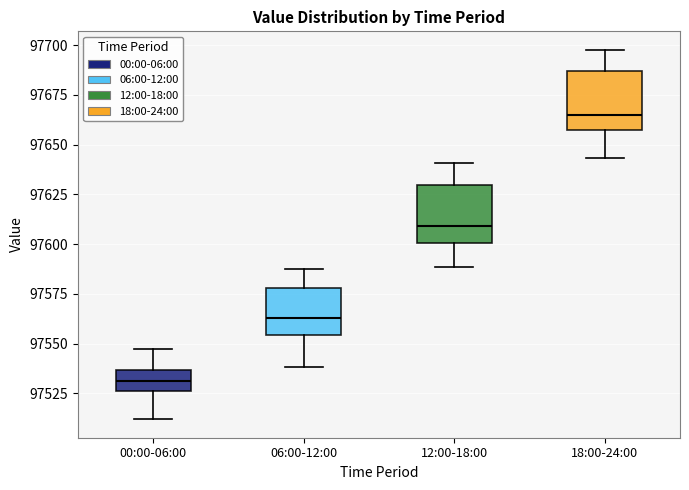

Which box has the lowest median line?

00:00-06:00